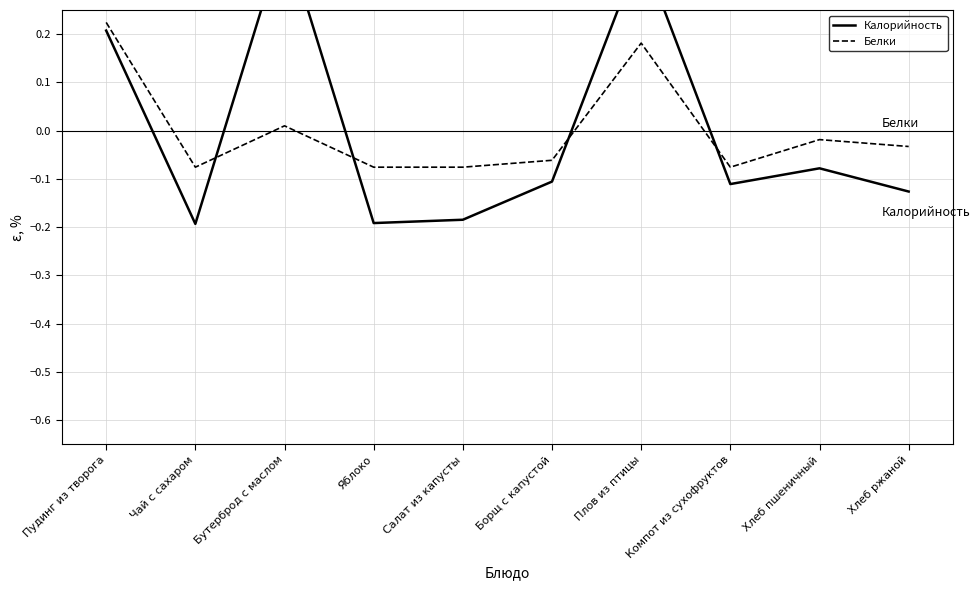

What is the difference between the maximum and minimum values in the Калорийность series?

0.6